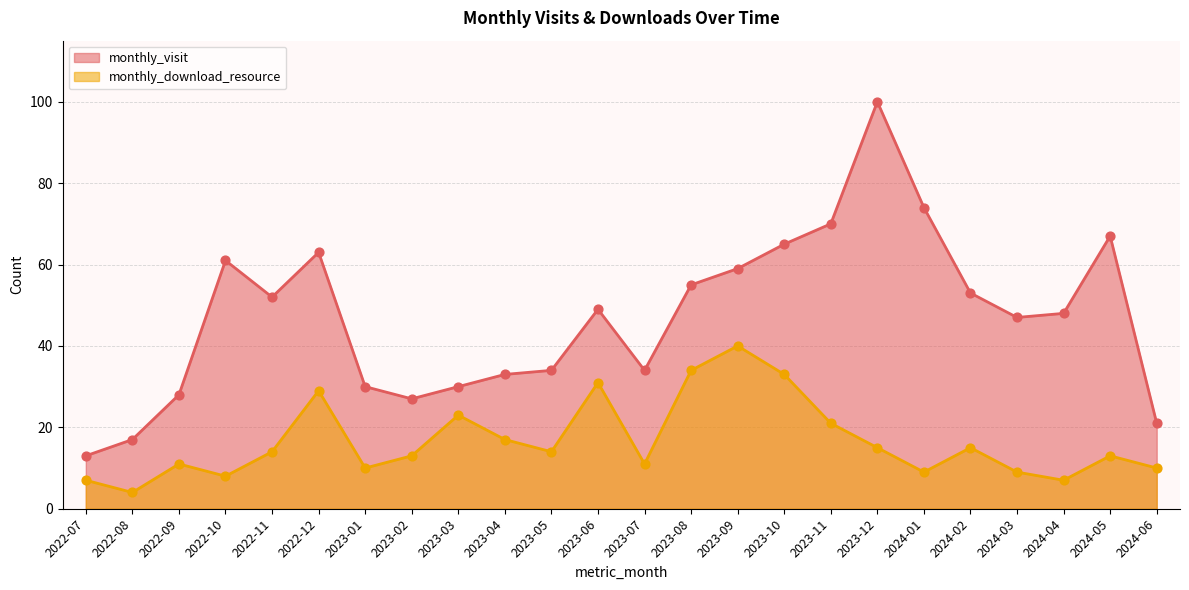

What are all the series names shown in the legend?

monthly_visit, monthly_download_resource